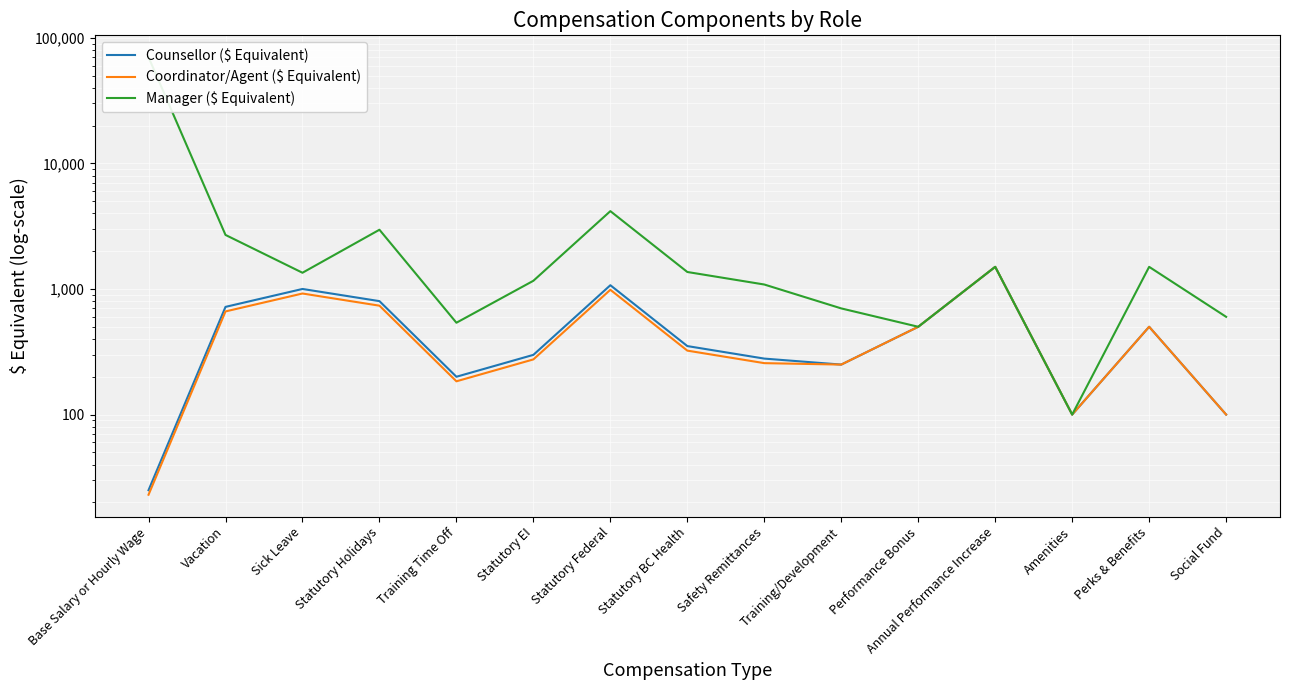

At which label does Manager ($ Equivalent) reach its peak?

Base Salary or Hourly Wage